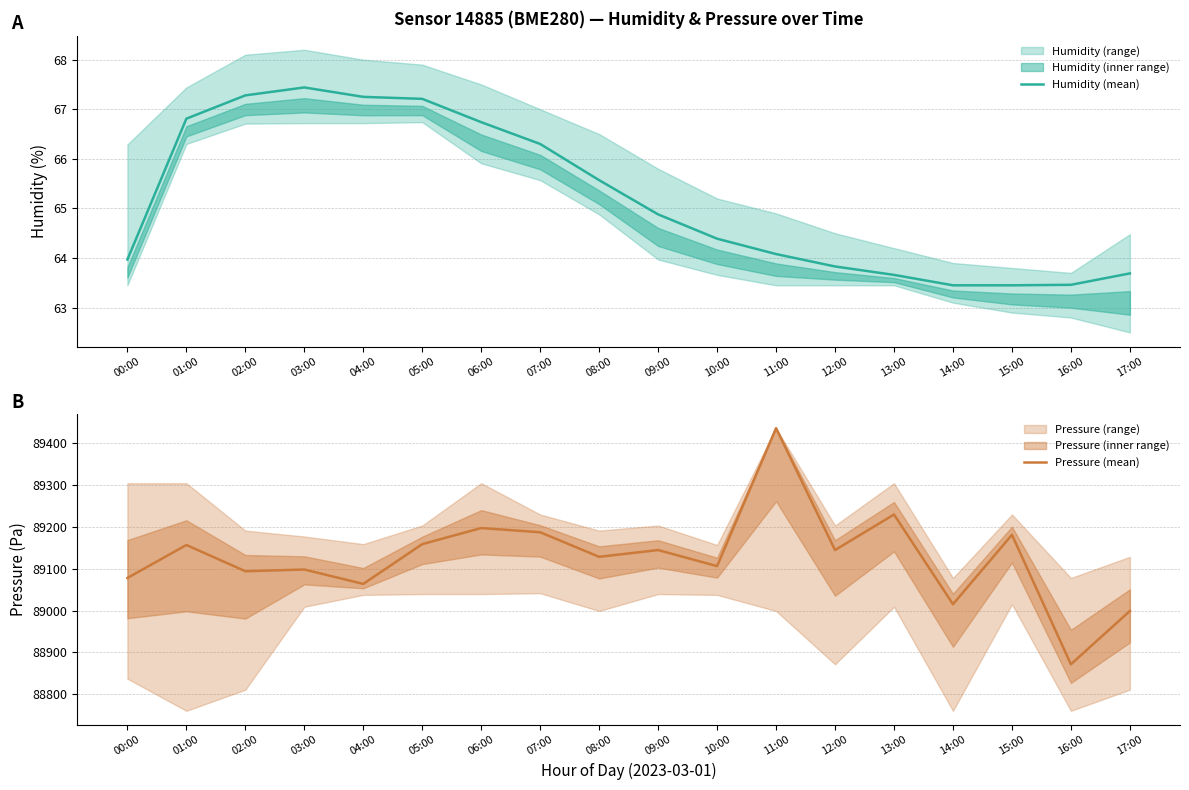

How many lines are shown in the chart?

2